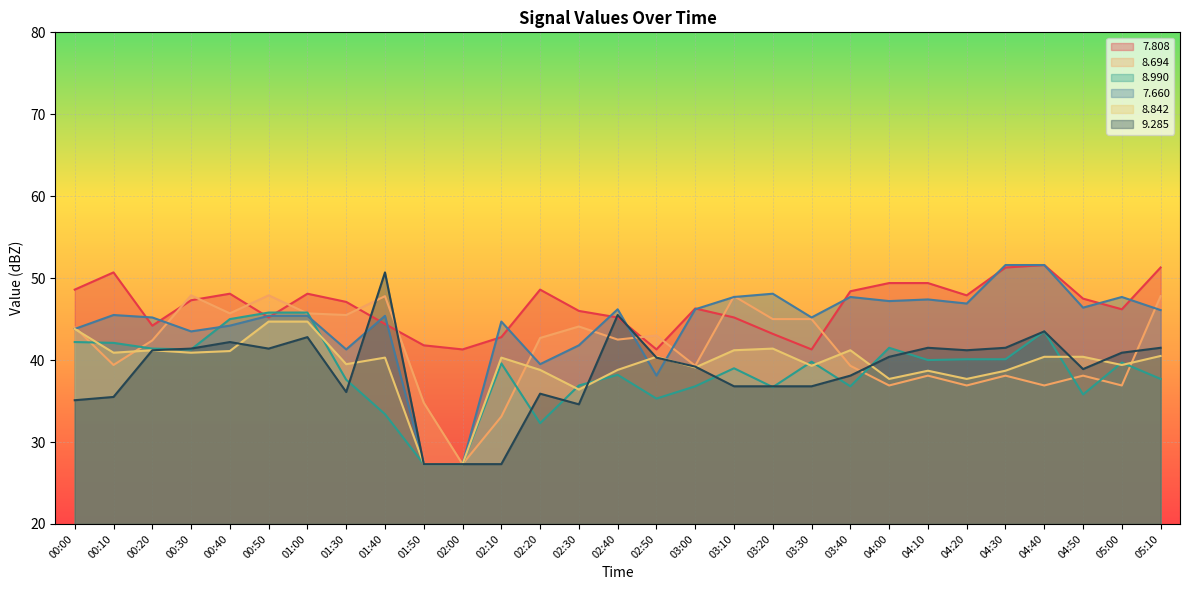

Which series has the largest total across all categories?

7.808